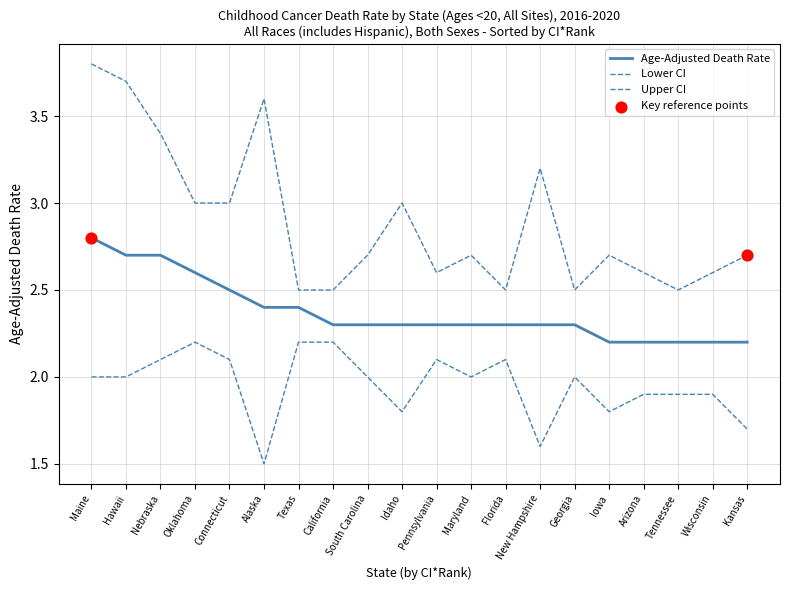

Is this an area chart (filled region under the line)?

No